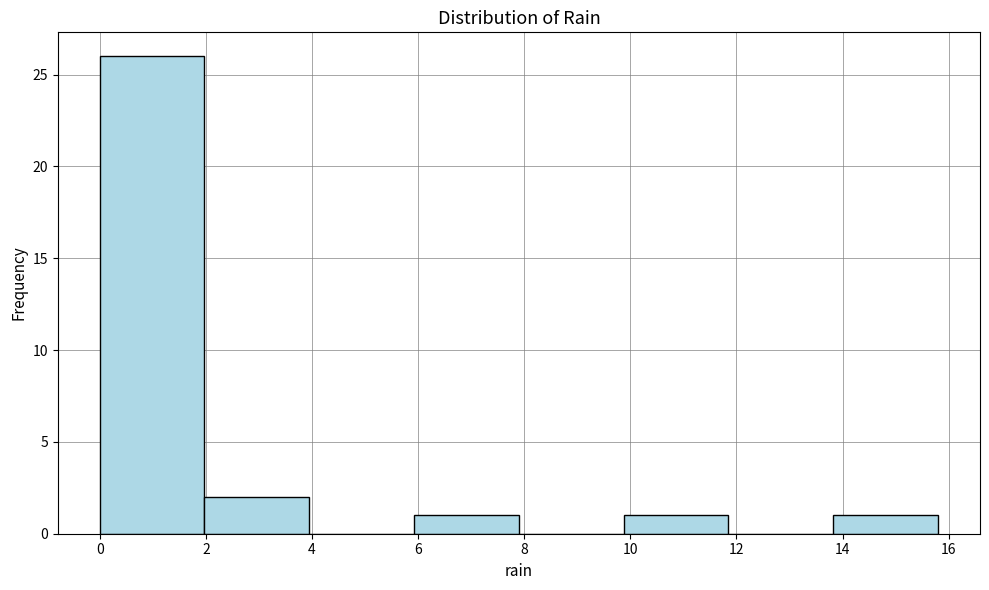

Over which range of the x-axis is the bar tallest?

0.0 to 2.0